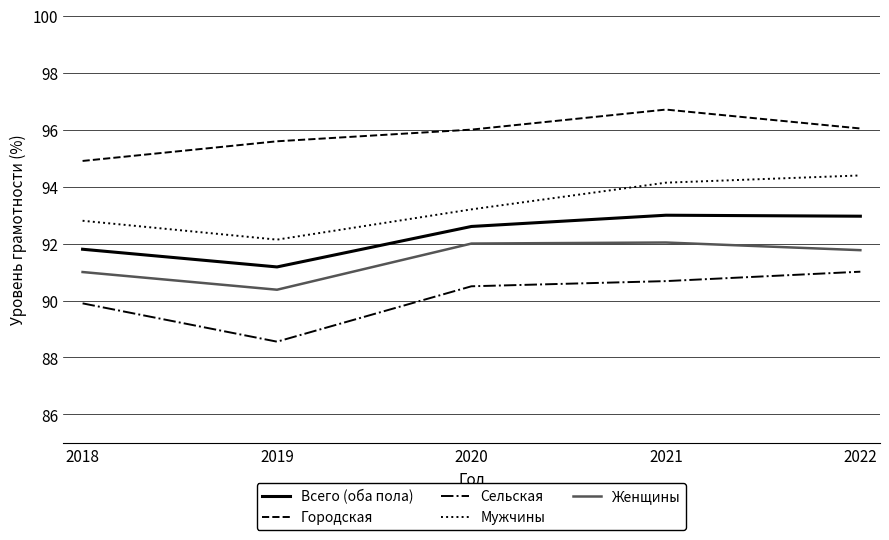

True or false: Женщины and Всего (оба пола) cross at least once.

False